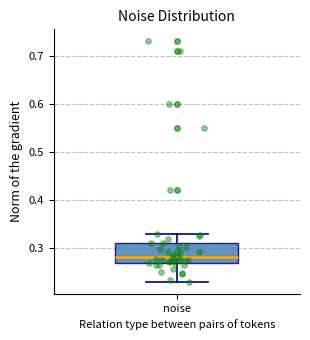

Transcribe this box plot: give where the median line is, the range the box spans, and where the two whiskers end, as read against the y-axis. The values are not printed on the chart, so give them approximately, as read against the axis.

median 0.28, box 0.27 to 0.31, whiskers 0.23 to 0.33